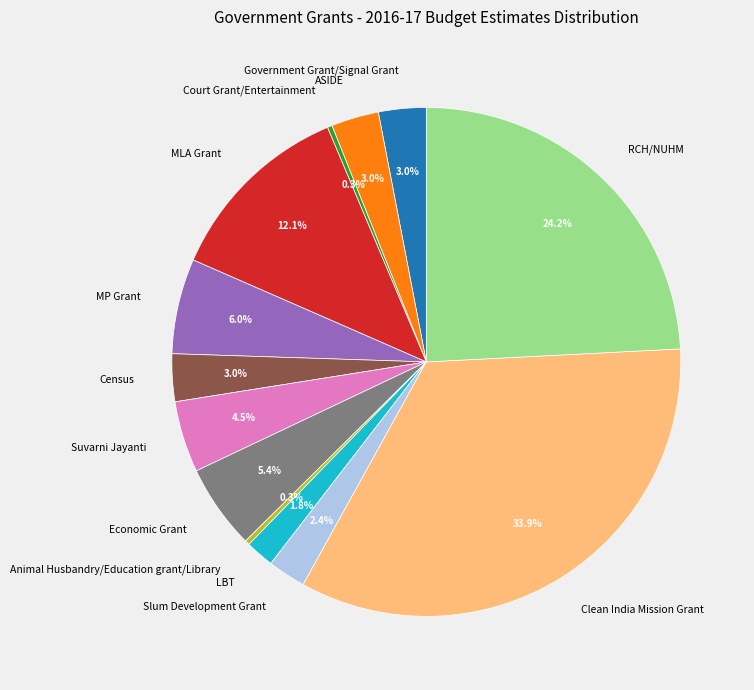

To the nearest percent, what is the difference between the LBT and Court Grant/Entertainment slice percentages?

2%